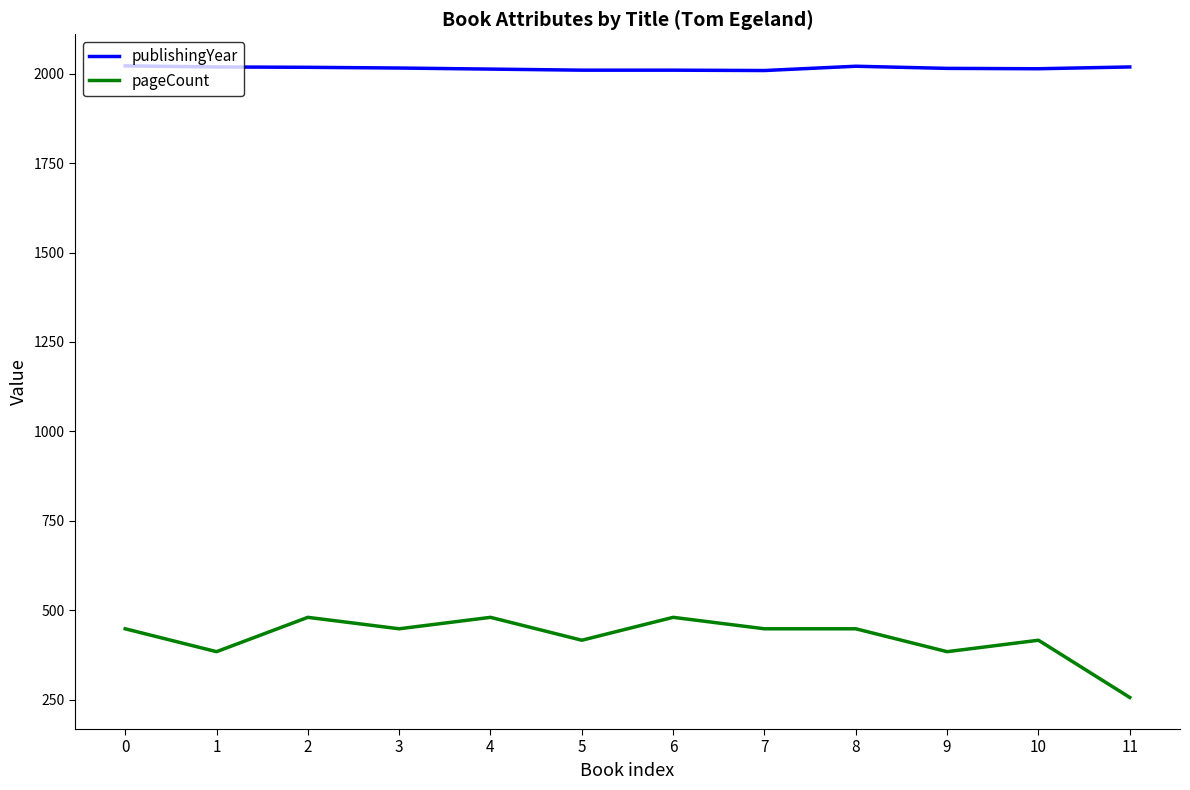

What is the sum of all pageCount values?

5088